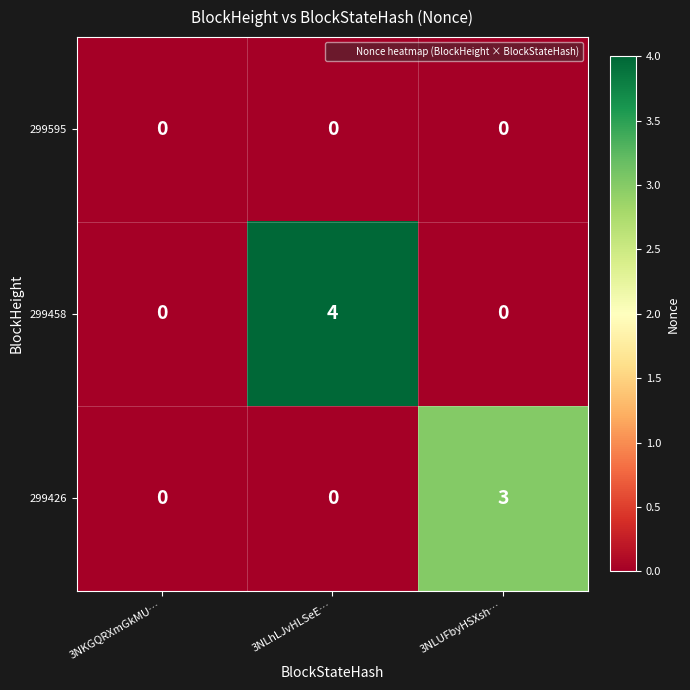

Reading left to right, transcribe all the data shown in this chart.

299595: 0	0	0
299458: 0	4	0
299426: 0	0	3